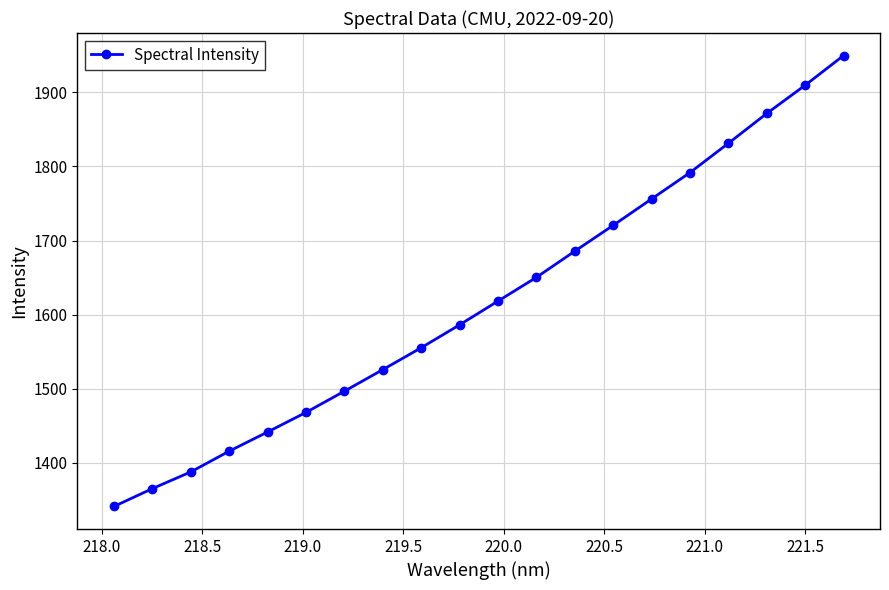

True or false: there are more than 2 points higher than both neighbors.

False